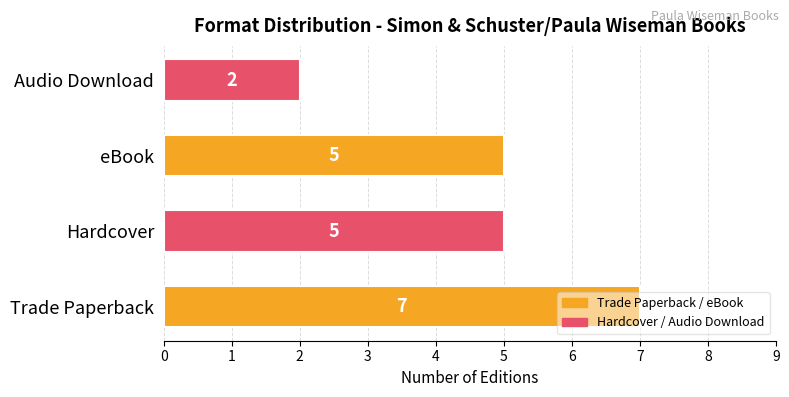

What value does the data have at Hardcover?

5